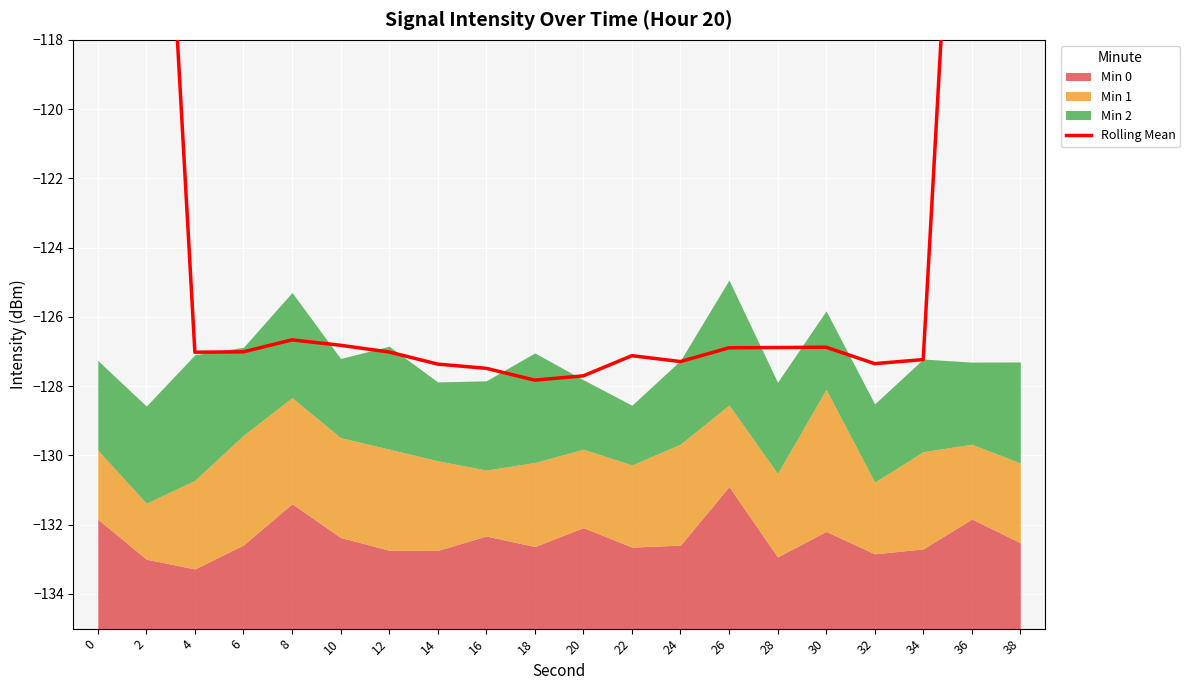

True or false: there are more than 2 points higher than both neighbors.

True